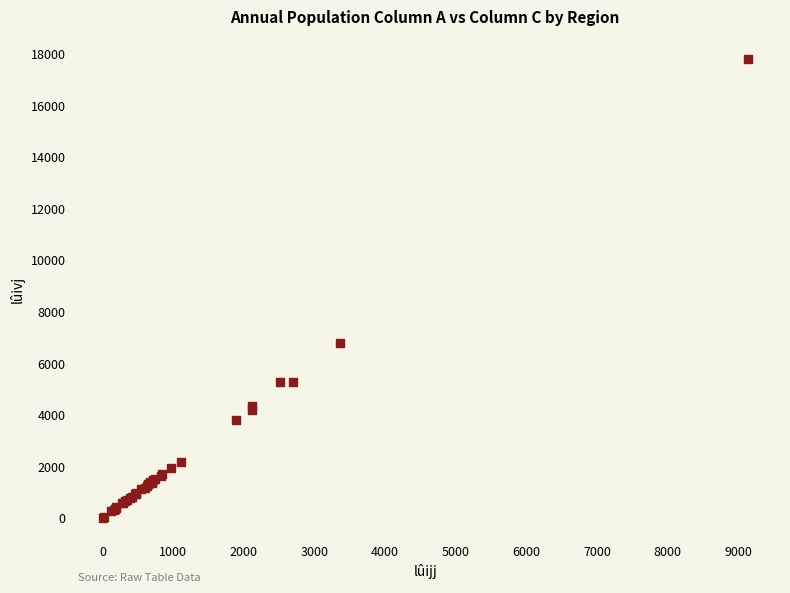

What Y value in the scatter plot is closest to 8895?

6792